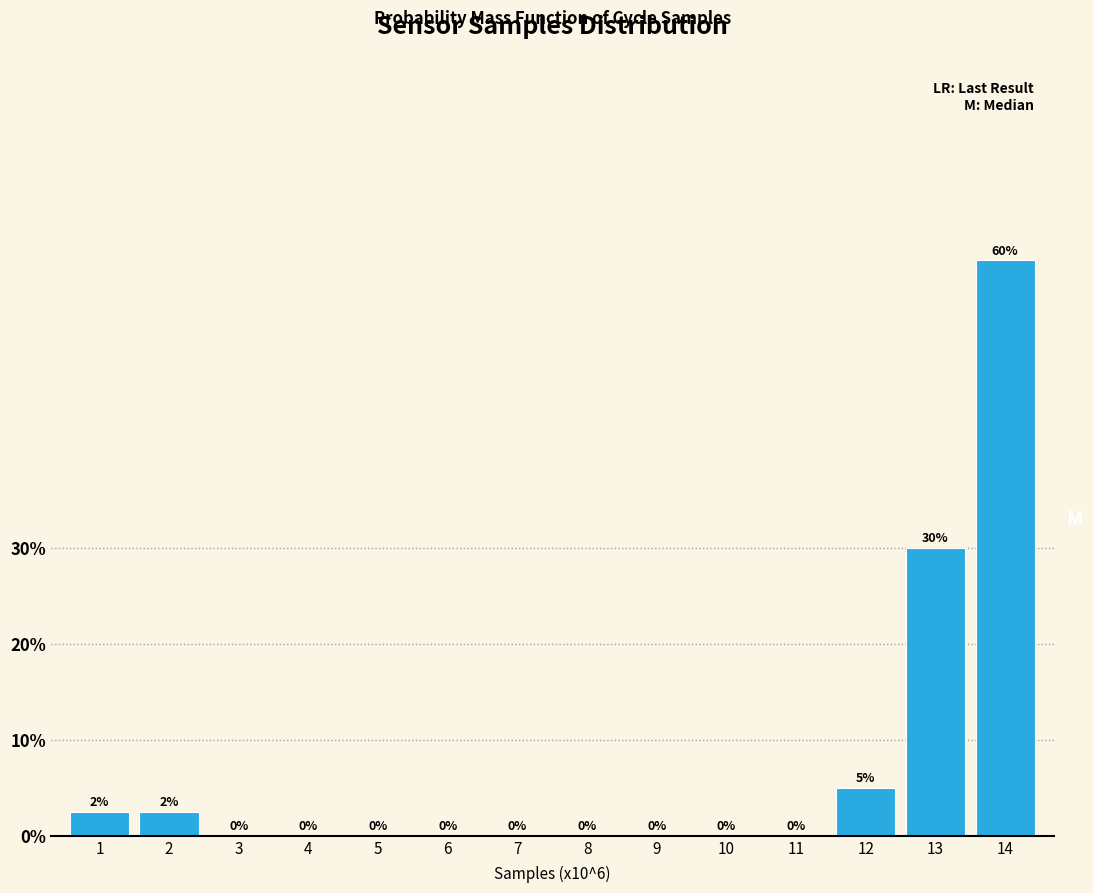

Is it true that the value at 2 is 2.5?

True